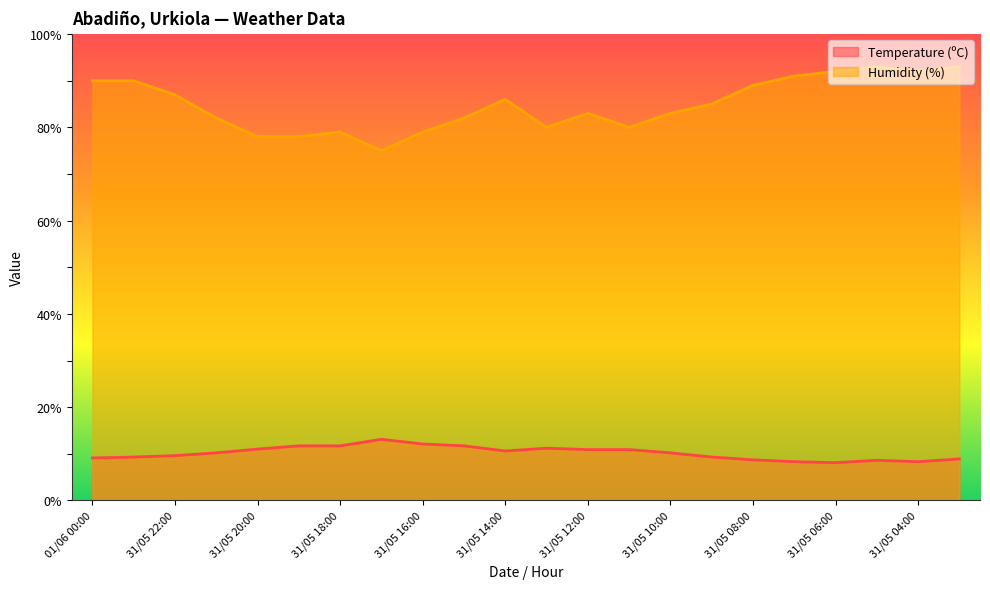

What is the difference between the maximum and minimum values in the Humidity (%) series?

18.0